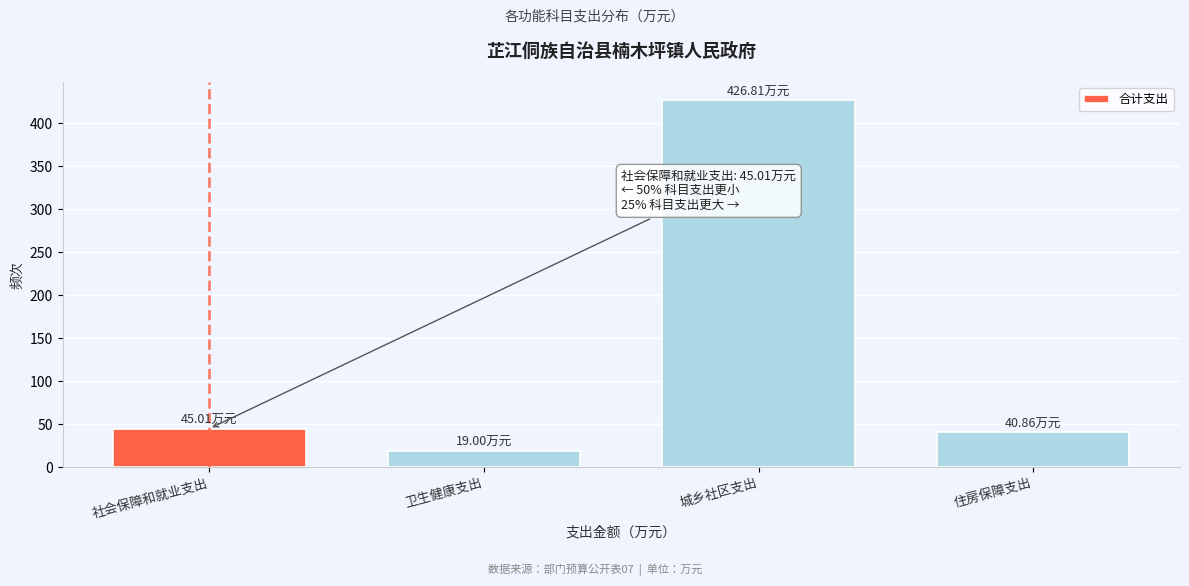

What is the label of the 3rd bar from the left?

城乡社区支出